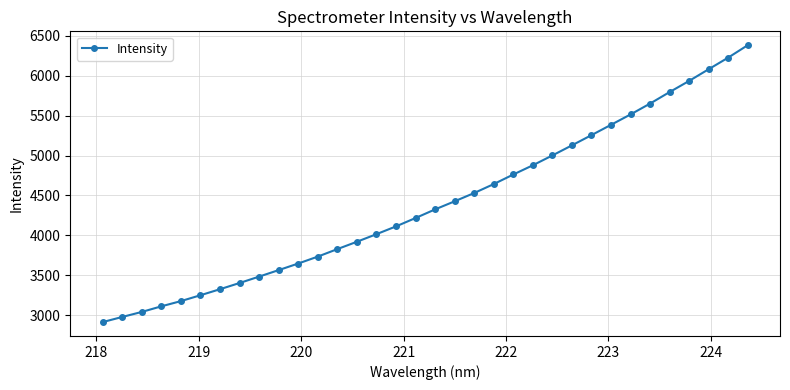

What is the greatest value displayed?

6383.2